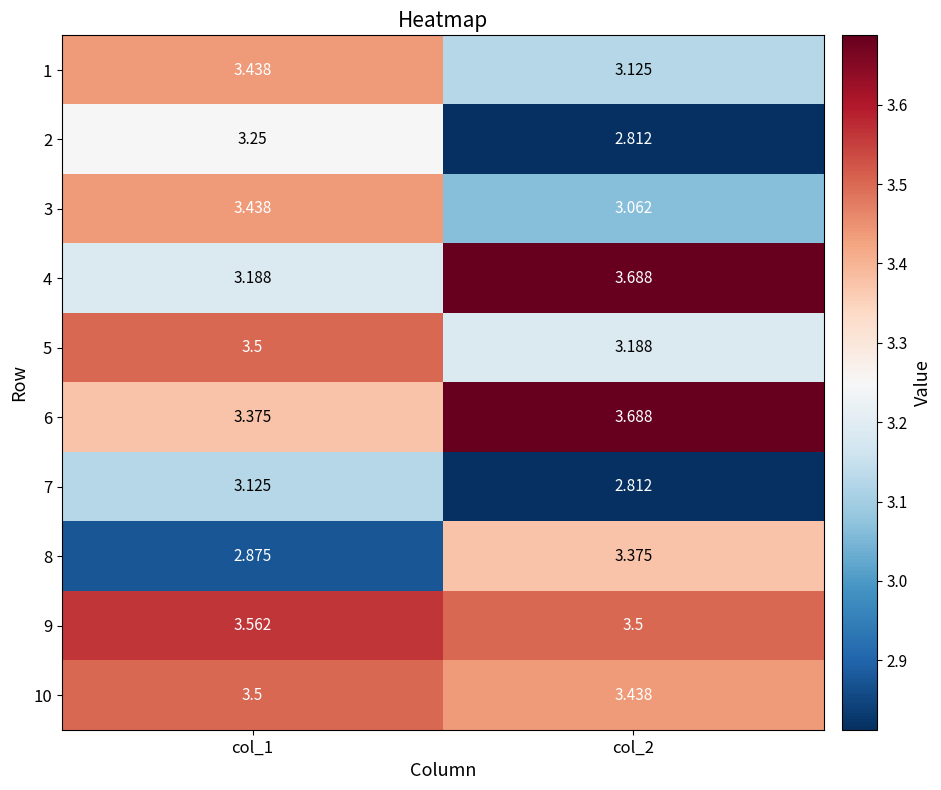

Which category has the highest value across all series?

col_2